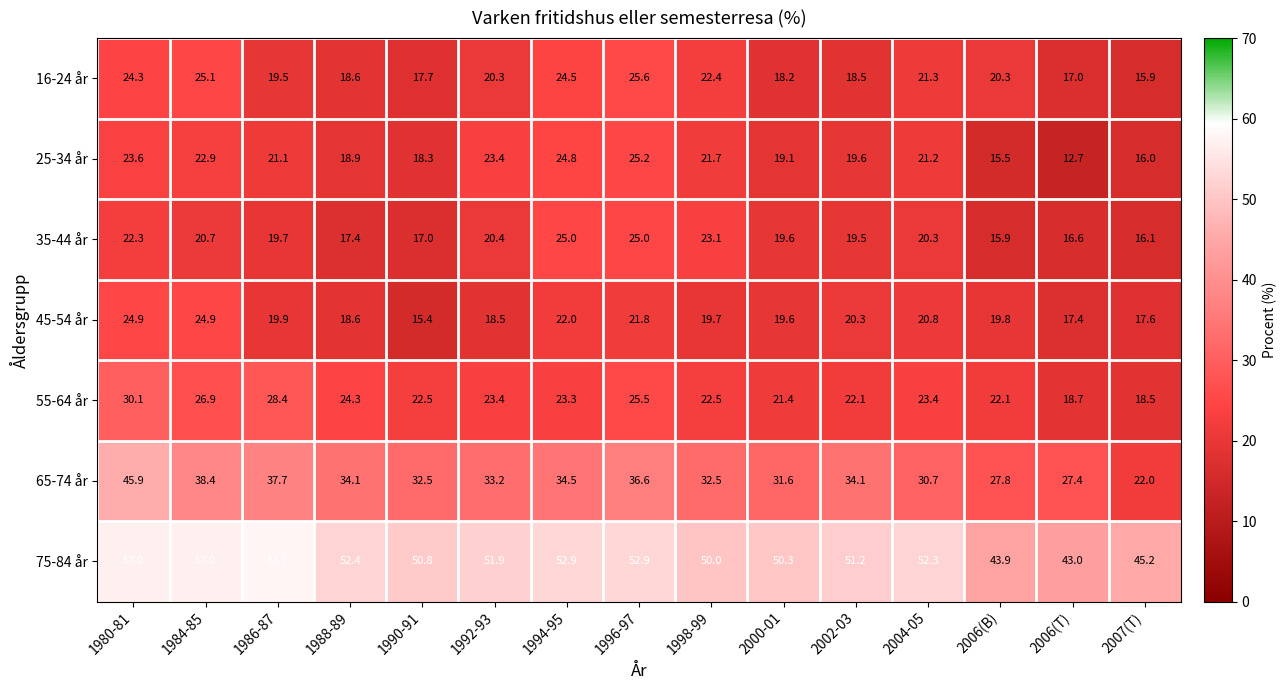

Between 2000-01 and 2002-03, which series saw the biggest shift?

65-74 år